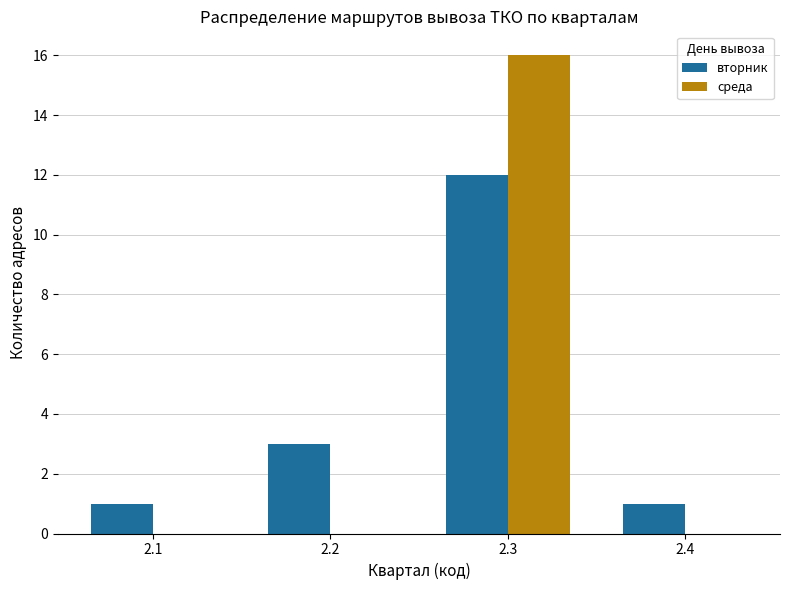

What value does the вторник series have at 2.3, to the nearest 5?

10